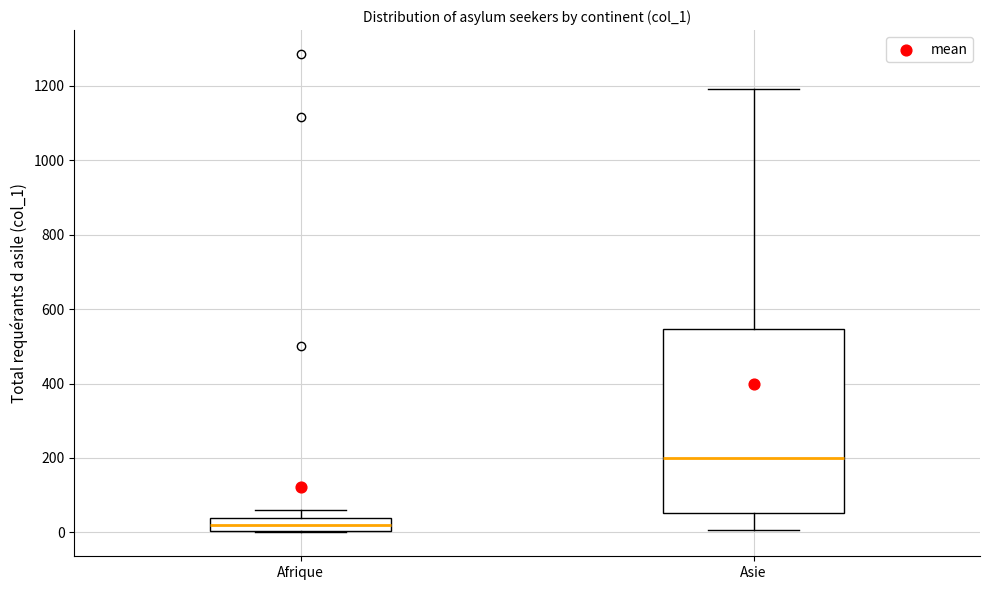

Where is the lower edge of the box for Asie on the y-axis? The values are not printed on the chart, so give them approximately, as read against the axis.

60